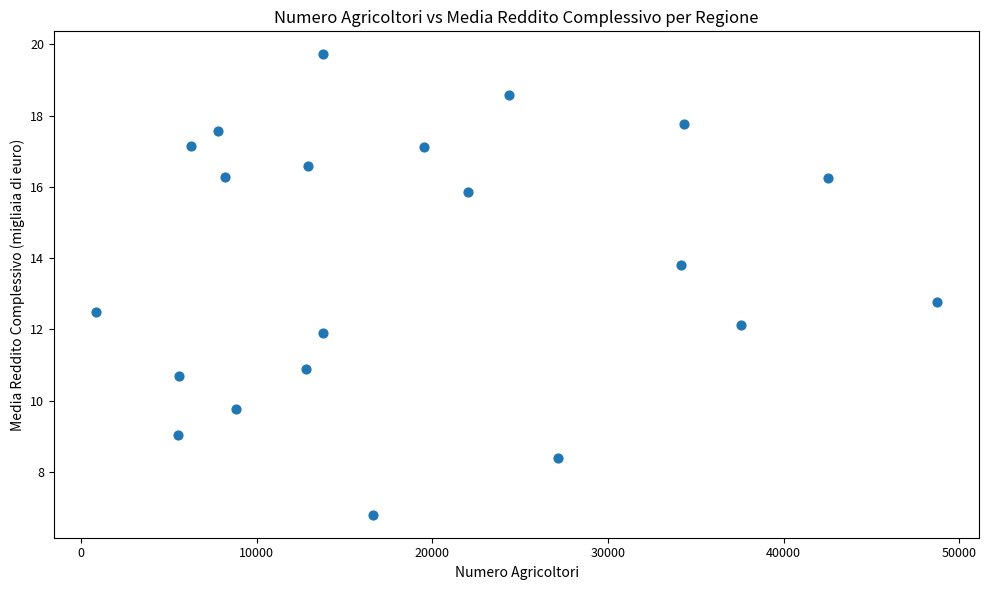

What is the range of Y values (max minus min)?

12.9